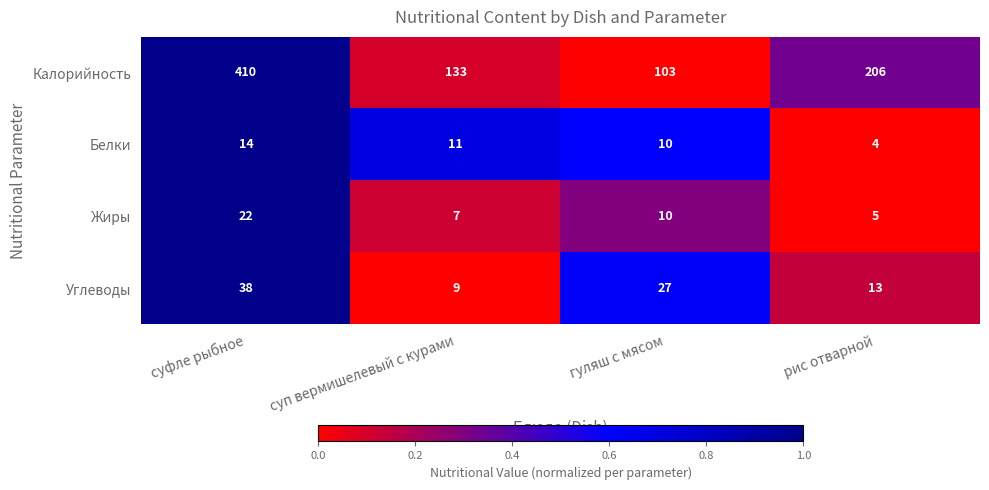

Which series has the largest total across all categories?

Калорийность